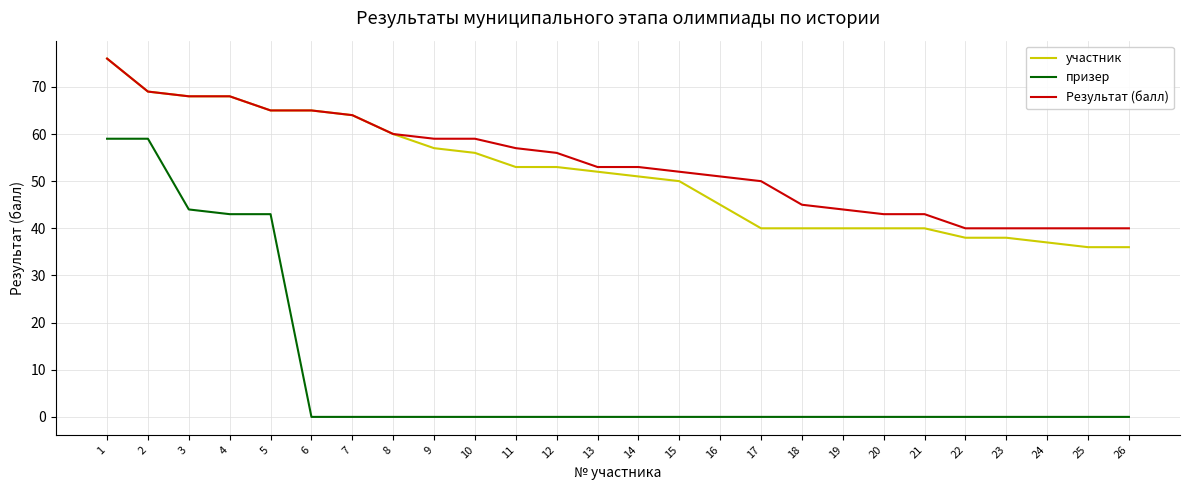

Rank the series at 18 from lowest to highest value.

призер, участник, Результат (балл)